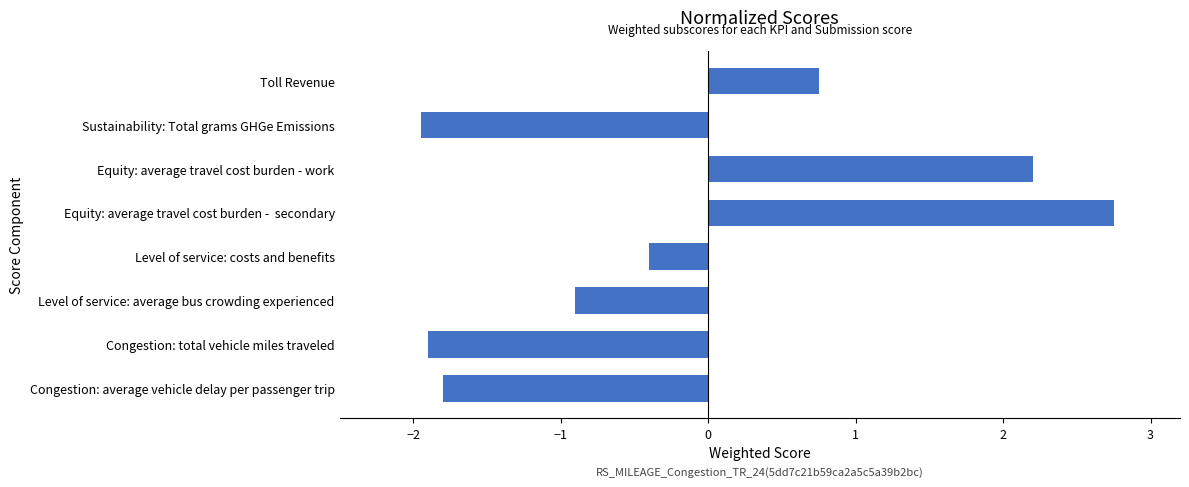

The value at Congestion: average vehicle delay per passenger trip is -0.4. True or false?

False